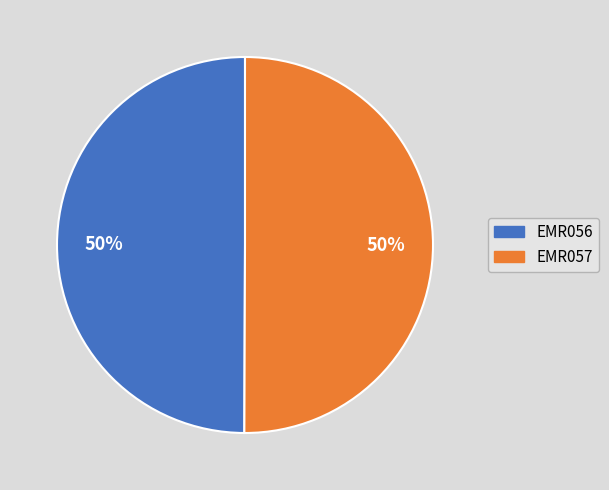

Combined, do EMR056 and EMR057 account for over 50%?

Yes